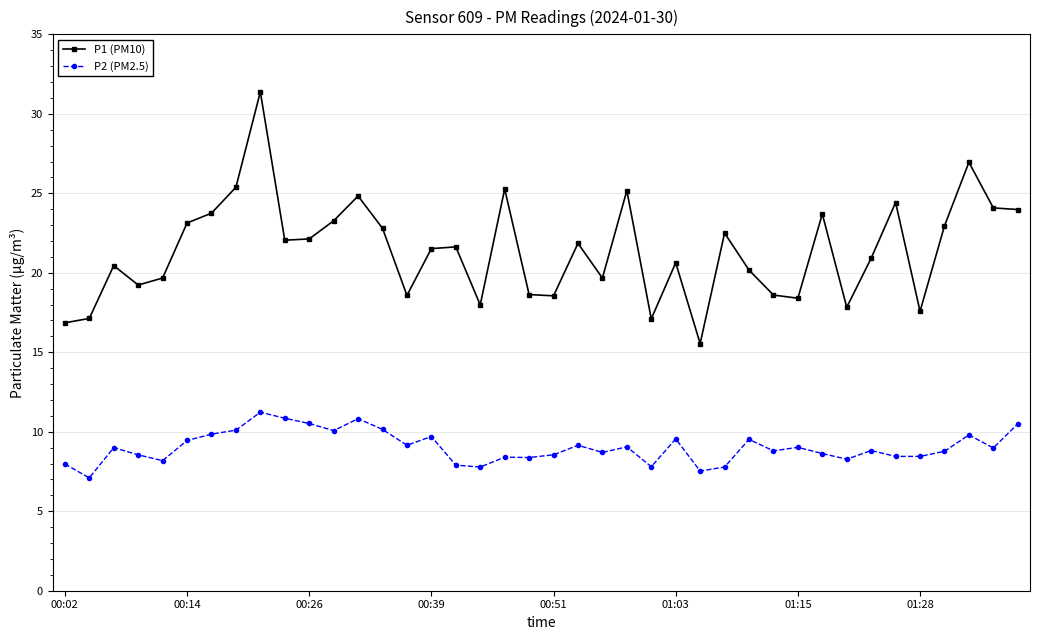

What is the sum of all P2 (PM2.5) values?

361.3